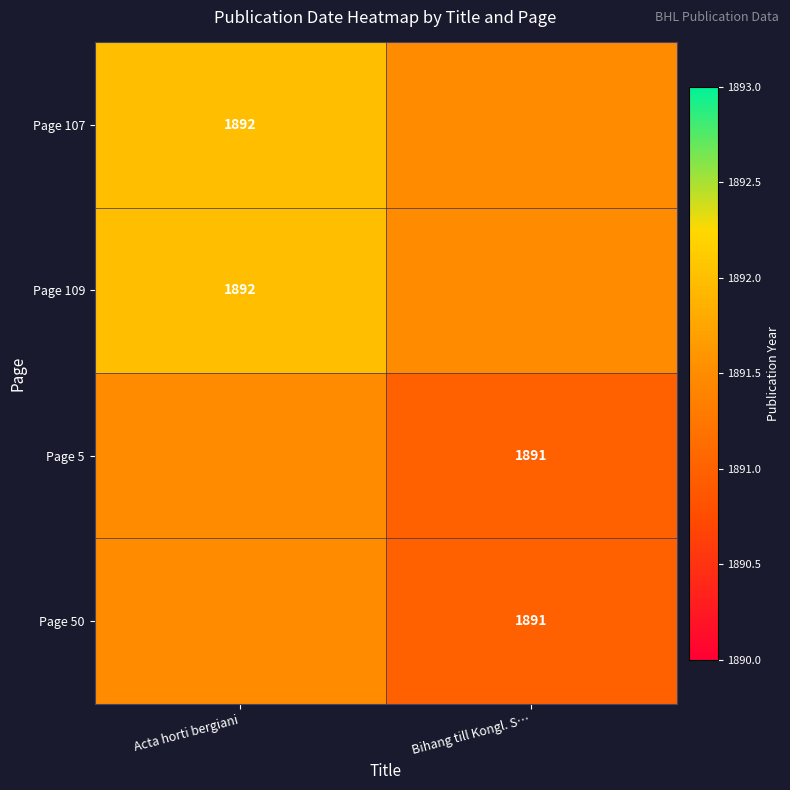

Is it true that Page 5 equals 2560.7 at Bihang till Kongl. S…?

False